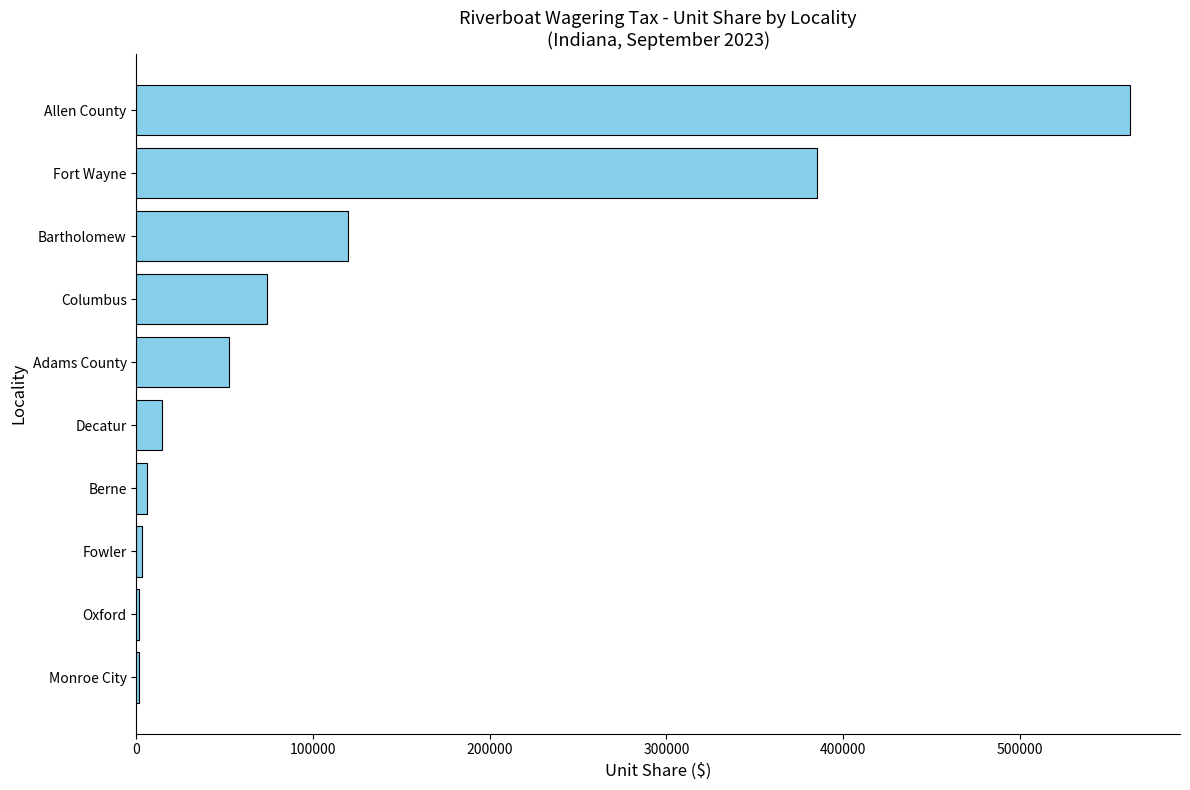

What is the sum of all values?

1220740.9